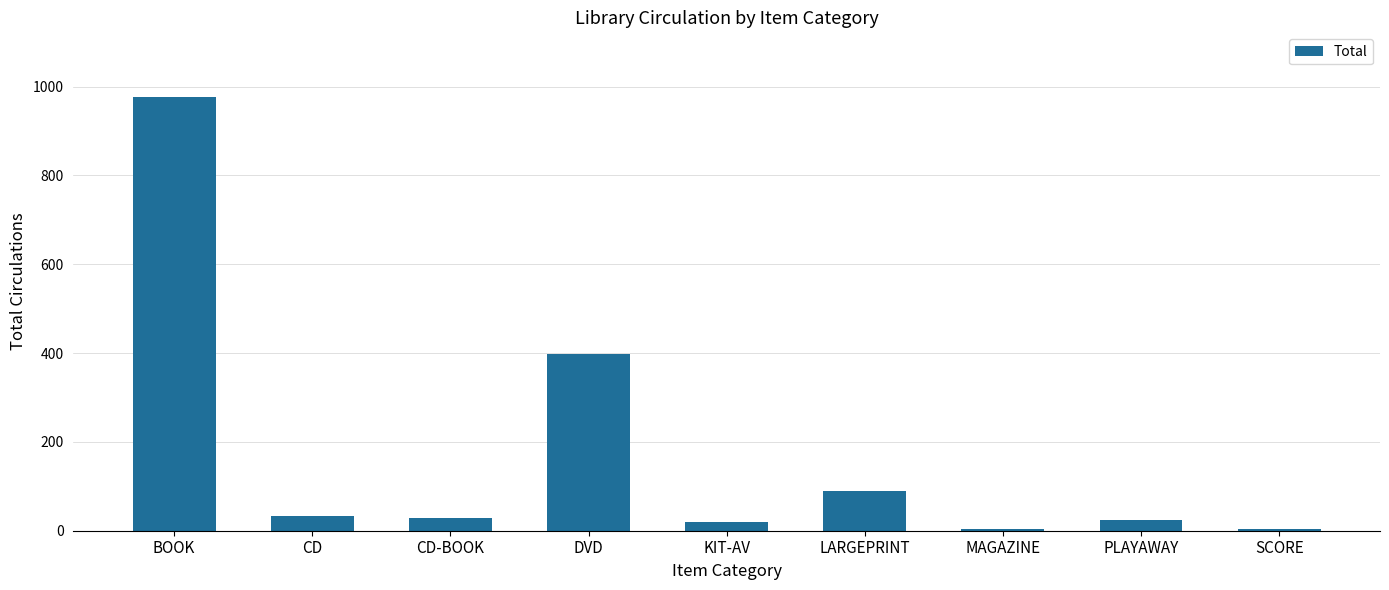

What is the maximum value shown in the chart?

976